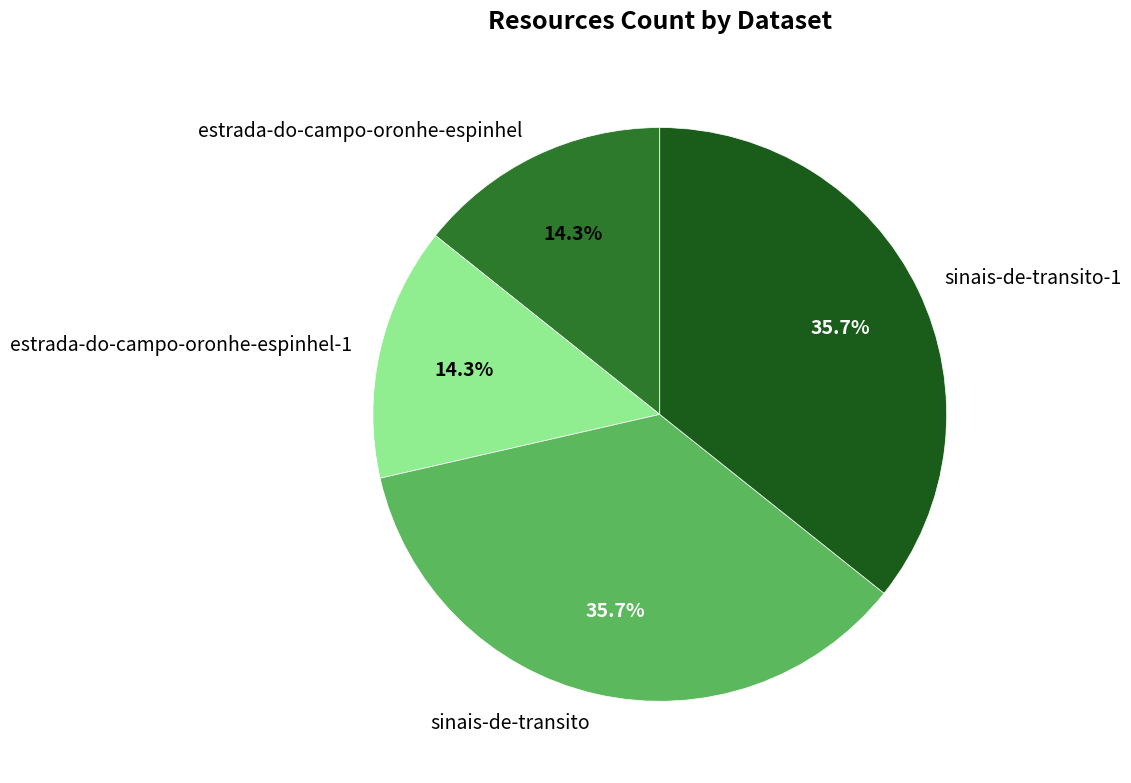

How many slices are in this pie chart?

4